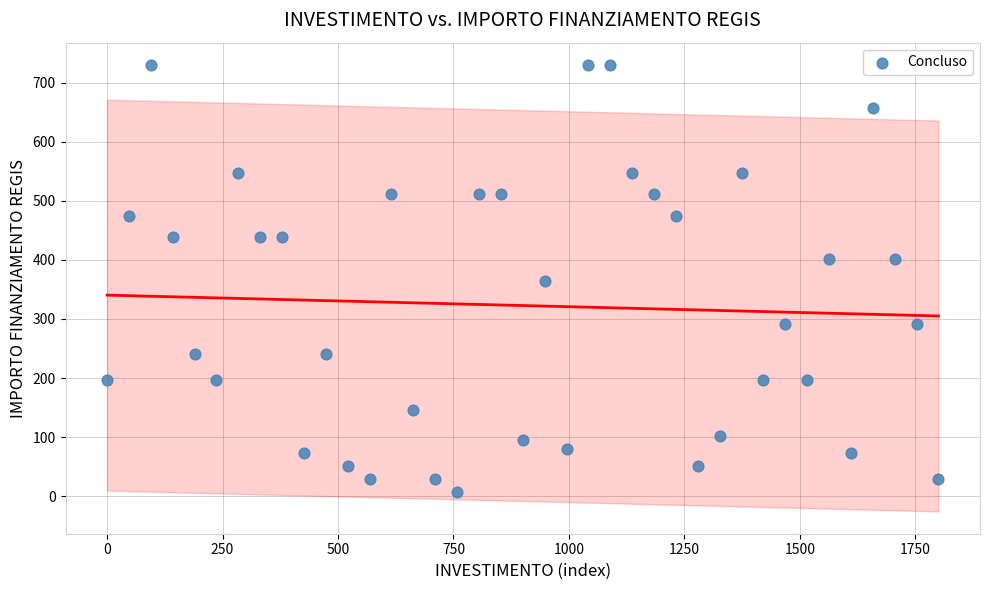

What is the range of Y values (max minus min)?

722.8